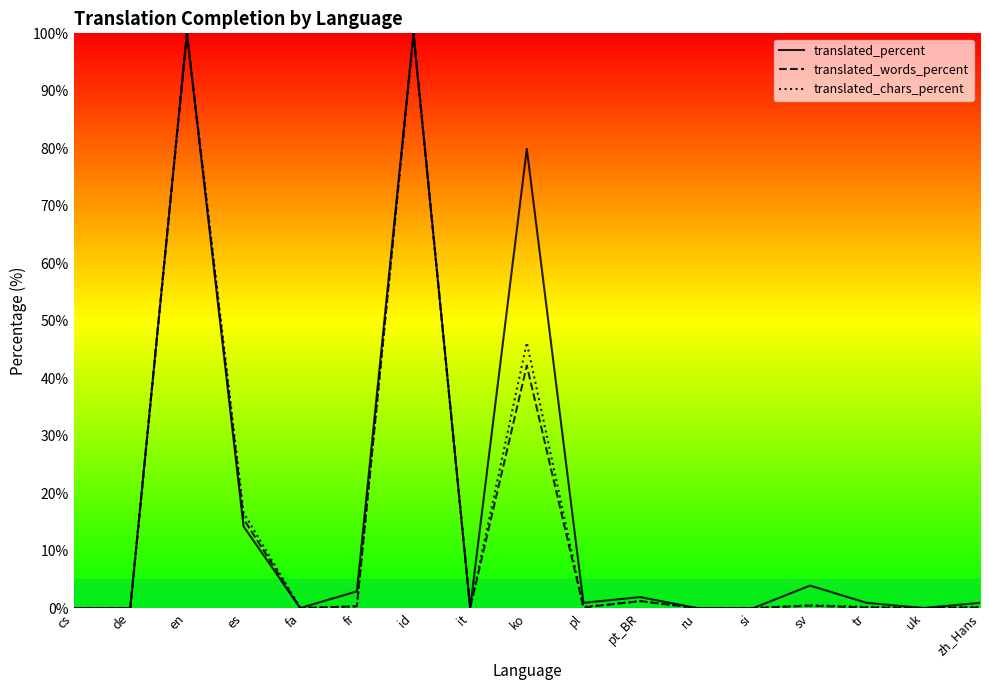

Is the value of translated_percent at es greater than the value of translated_words_percent at es?

No